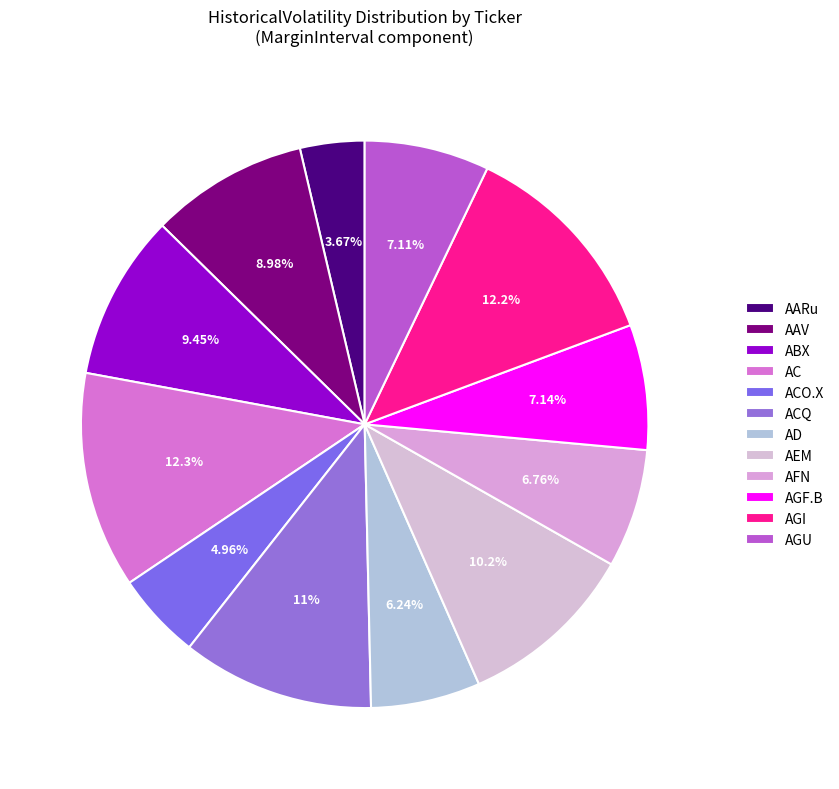

Rank the categories by value from lowest to highest.

AARu, ACO.X, AD, AFN, AGU, AGF.B, AAV, ABX, AEM, ACQ, AGI, AC